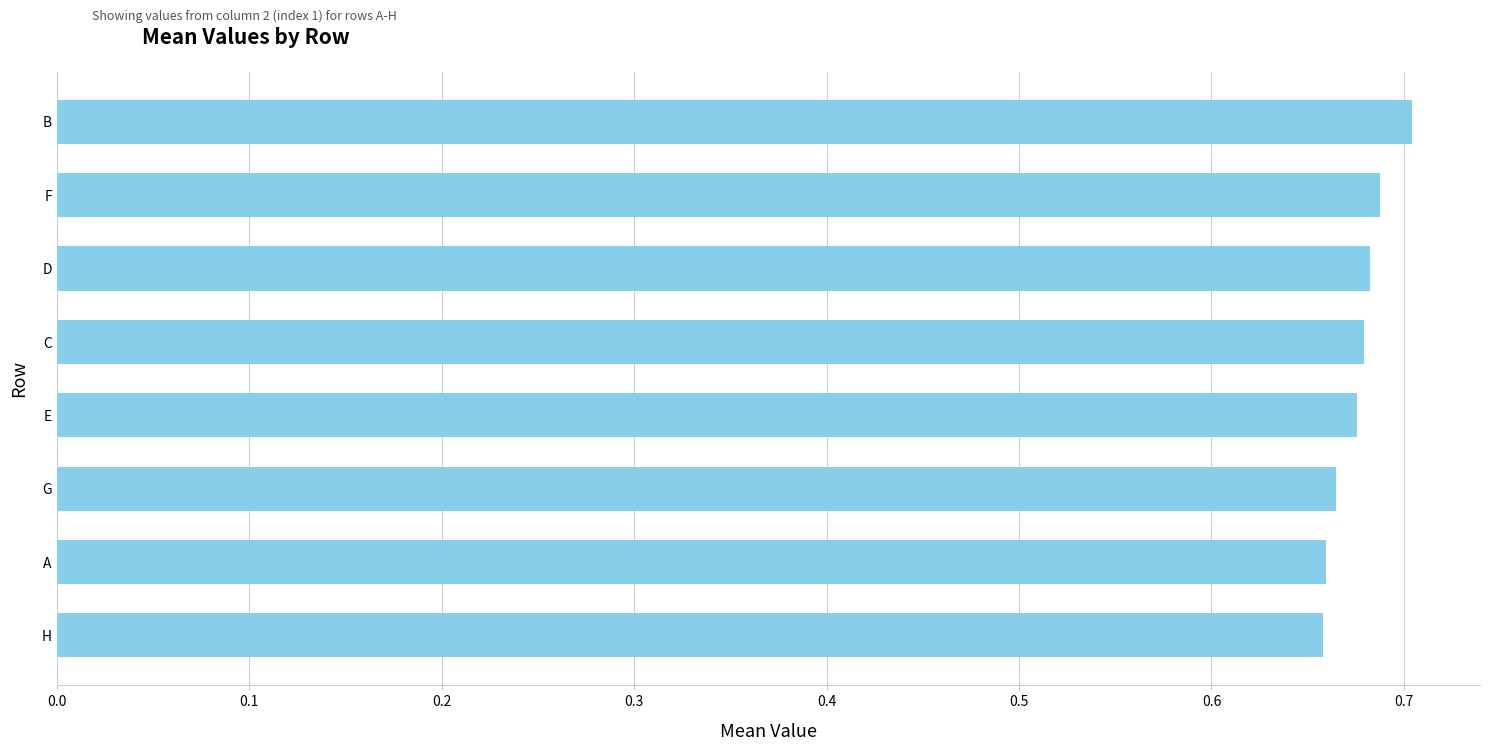

What is the sum of all values?

5.4